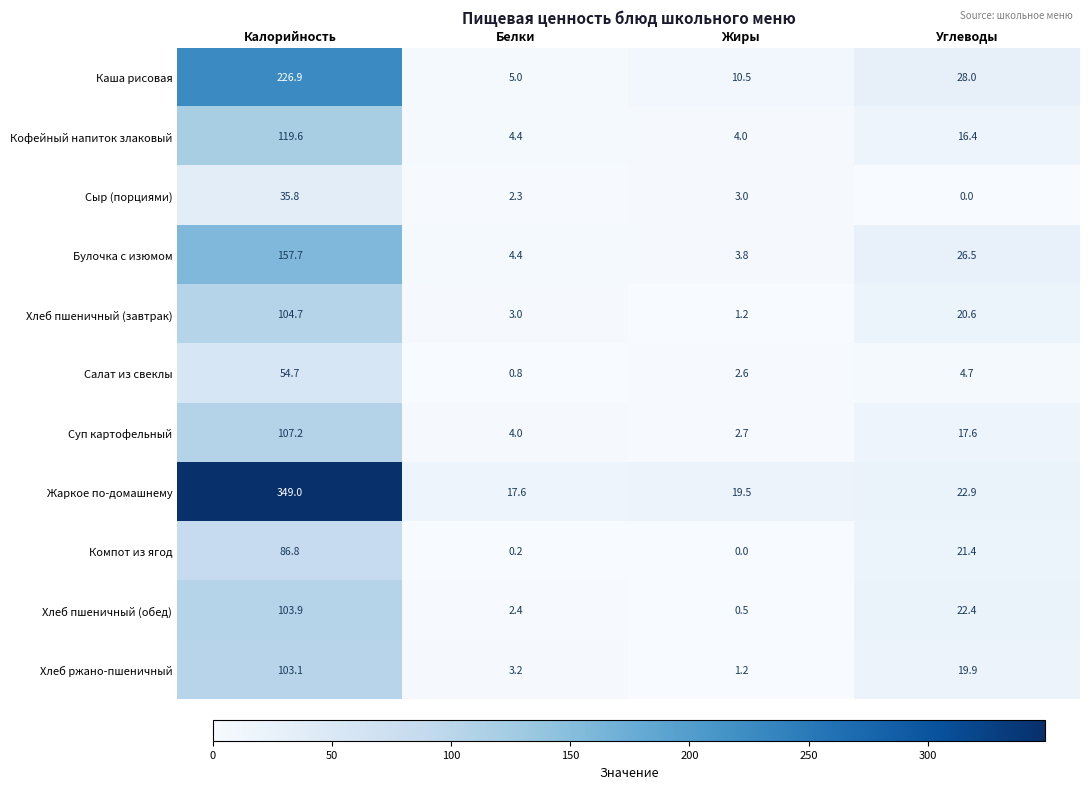

List the labels in order of Жаркое по-домашнему value, largest first.

Калорийность, Углеводы, Жиры, Белки